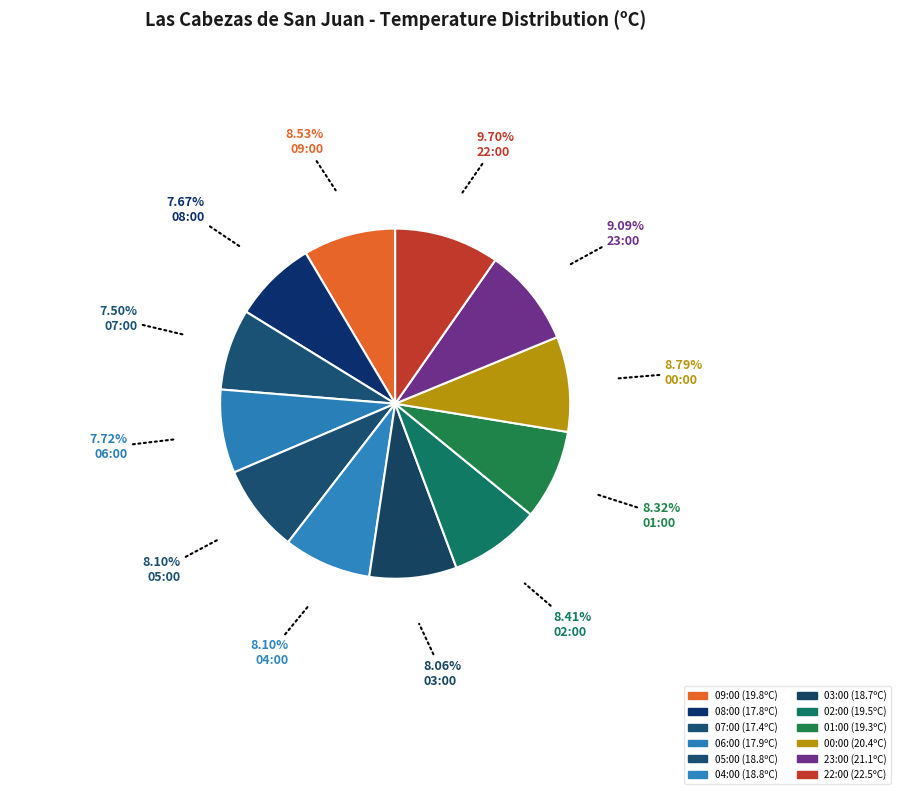

Do 01:00 and 05:00 together represent more than half of the pie?

No